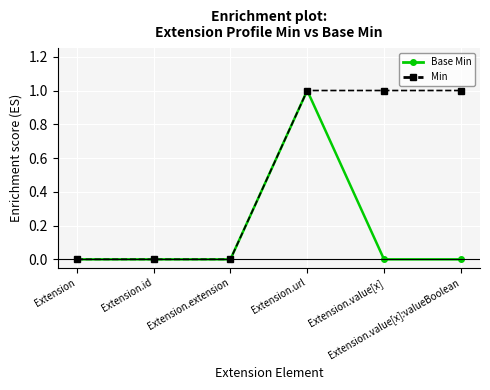

Does the chart have visible grid lines?

Yes